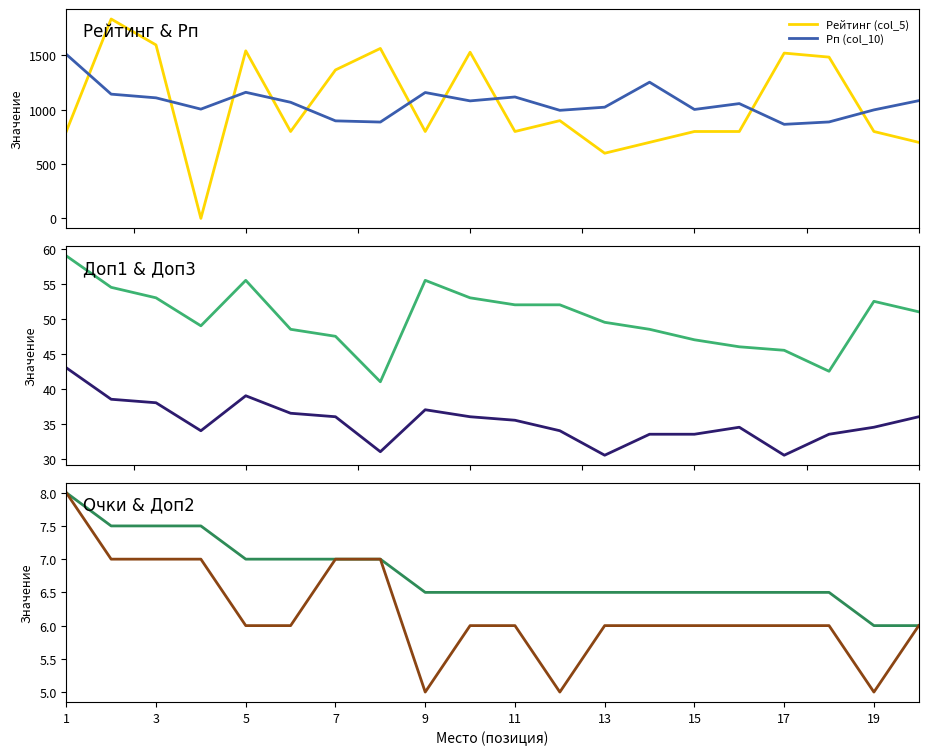

True or false: Рейтинг (col_5) and Рп (col_10) intersect in this chart.

True